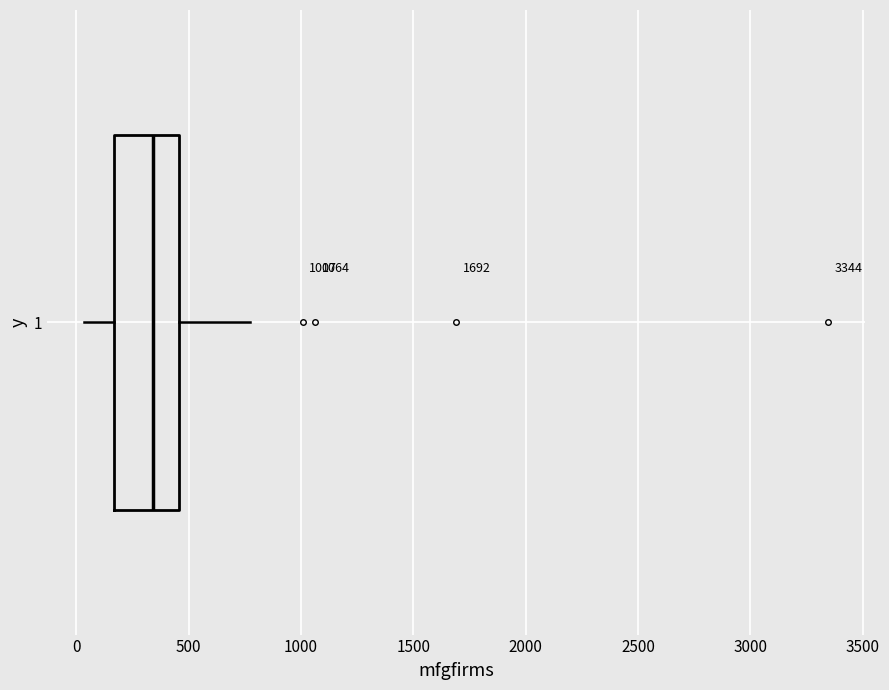

Where is the left edge of the box at y = 1 on the x-axis? The values are not printed on the chart, so give them approximately, as read against the axis.

150